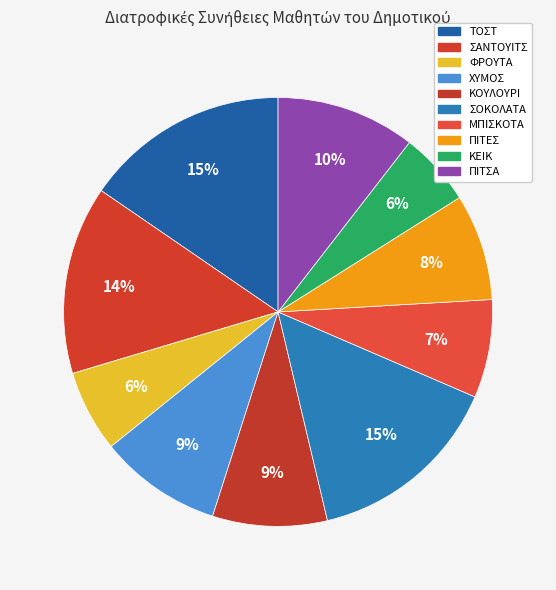

How many segments does this pie chart have?

10